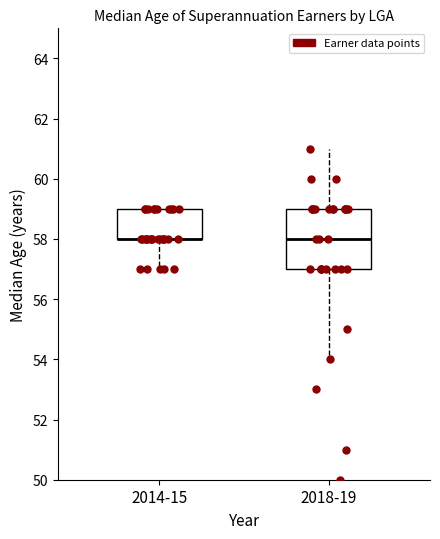

Where is the lower edge of the box for 2018-19 on the y-axis? The values are not printed on the chart, so give them approximately, as read against the axis.

57